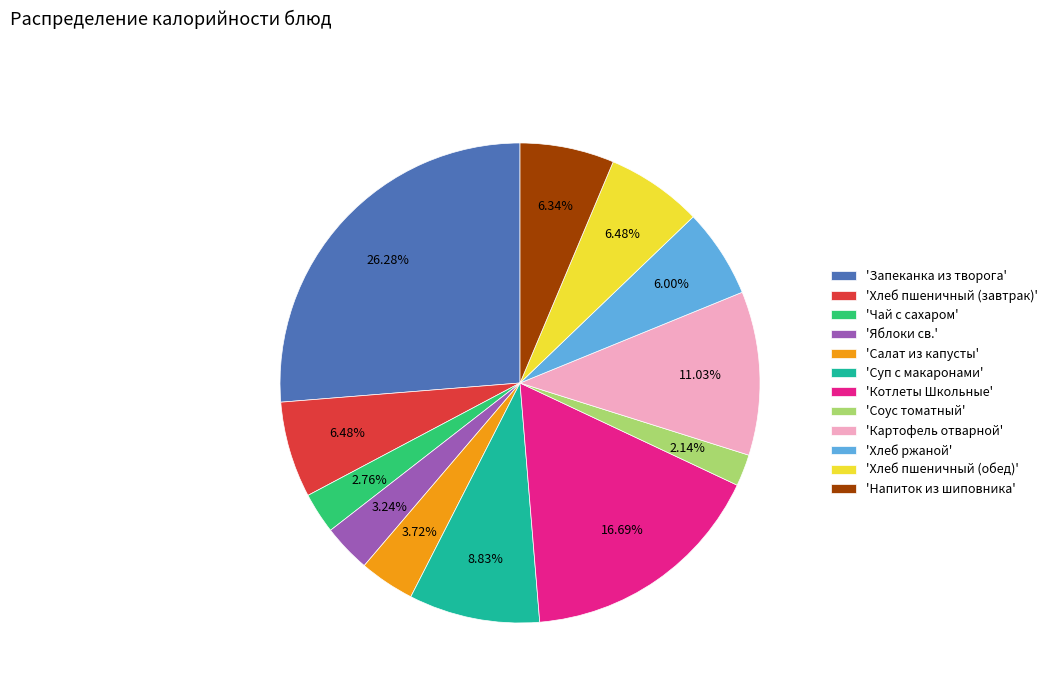

What is the smallest slice in the pie chart?

'Соус томатный'